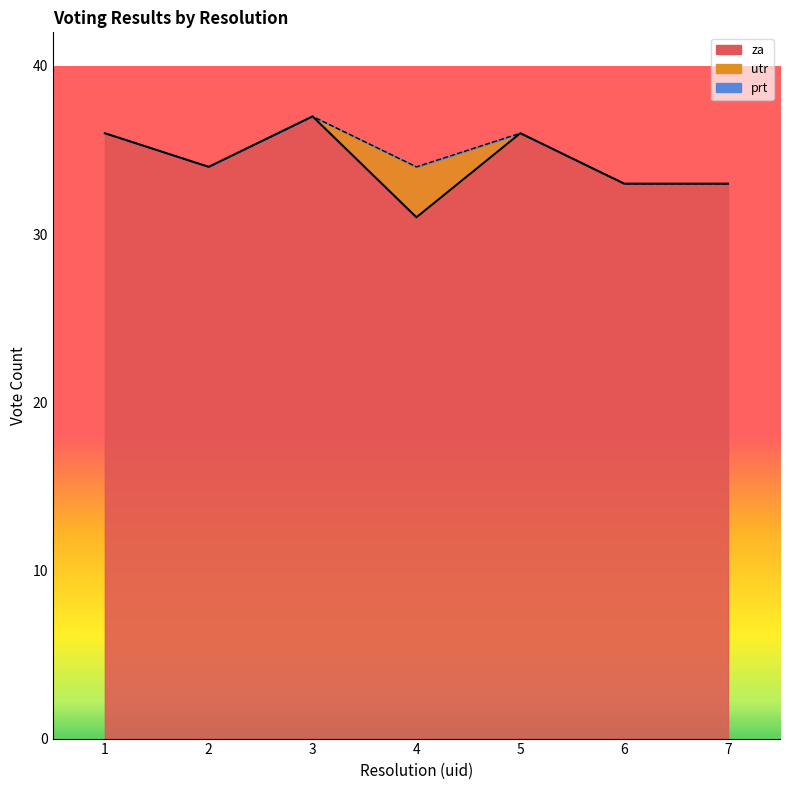

How many interior local peaks does the za series have?

2